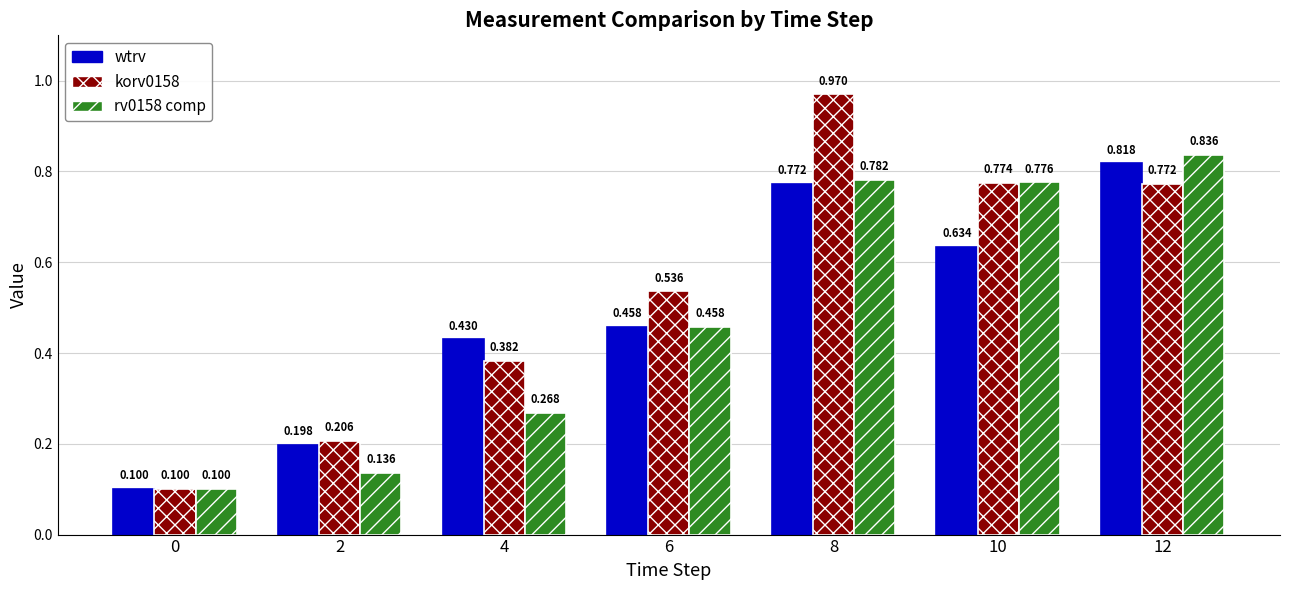

What are all the series names shown in the legend?

wtrv, korv0158, rv0158 comp